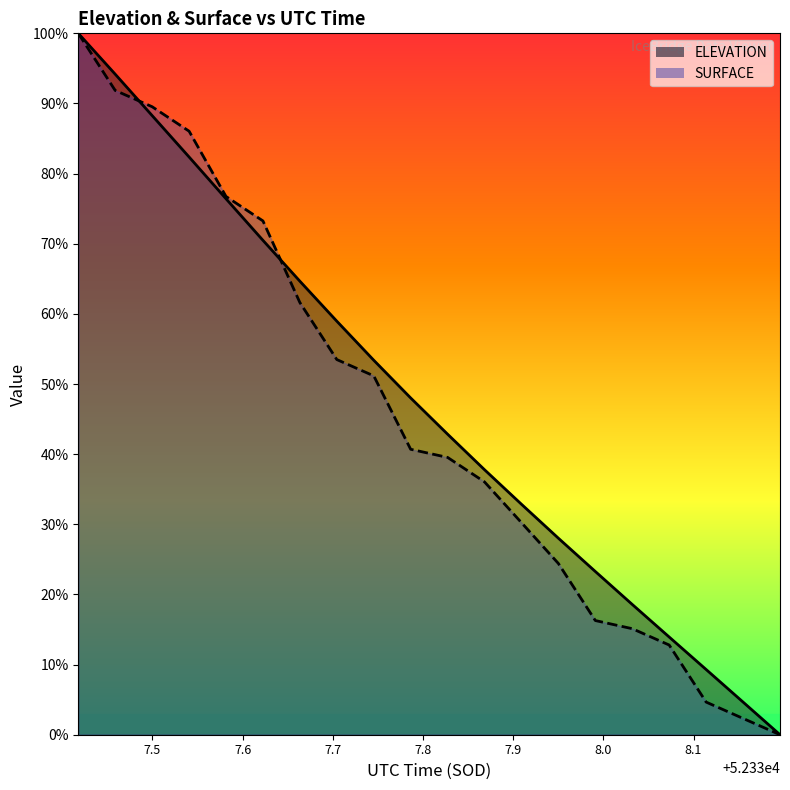

Reading right to left, transcribe all the data shown in this chart.

ELEVATION: 0.0	4.7	9.3	13.9	18.6	23.3	28.0	32.9	37.8	42.8	48.0	53.4	59.0	64.7	70.5	76.4	82.4	88.3	94.2	100.0
SURFACE: 0.0	2.3	4.7	12.8	15.1	16.3	24.4	30.2	36.0	39.5	40.7	51.2	53.5	61.6	73.3	76.7	86.0	89.5	91.9	100.0